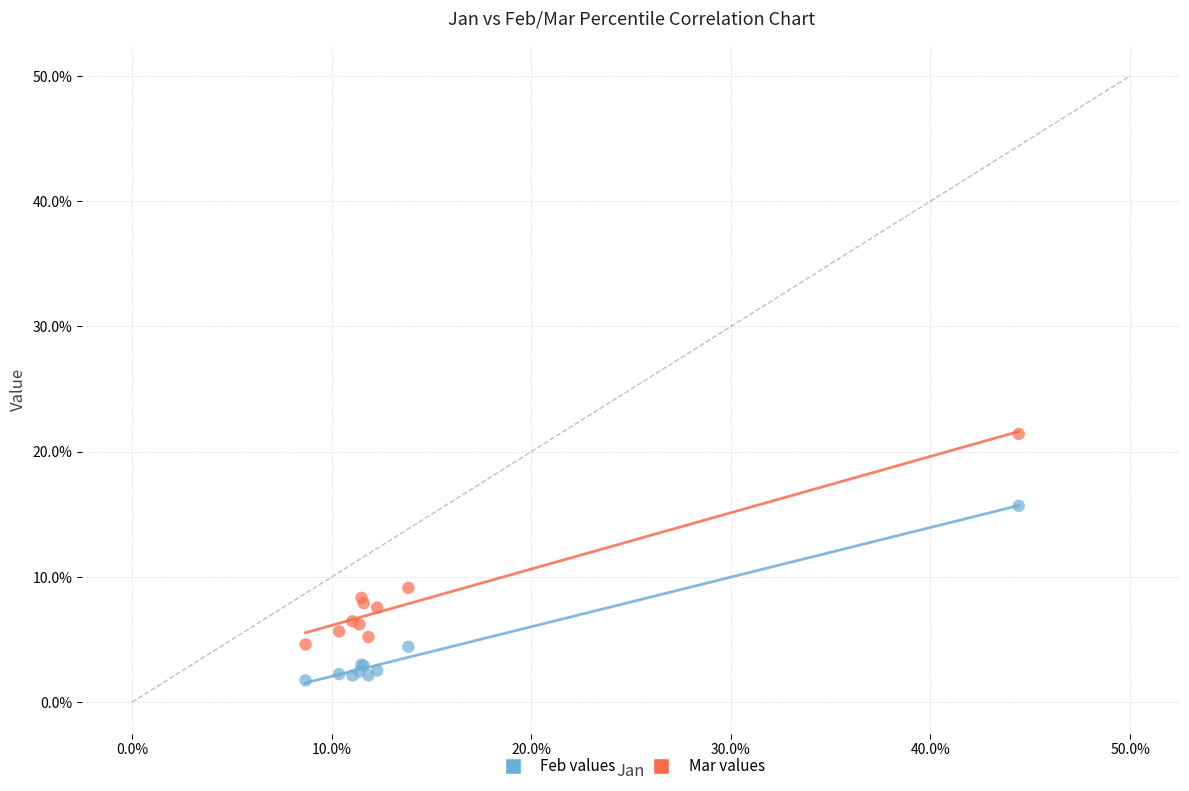

Which series reaches the maximum Y coordinate?

Mar values